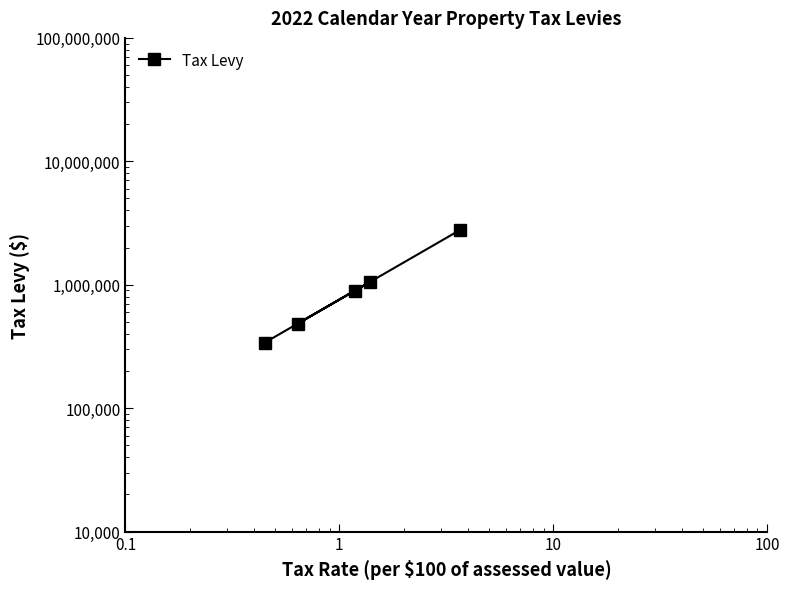

What is the maximum value shown in the chart?

2773355.3